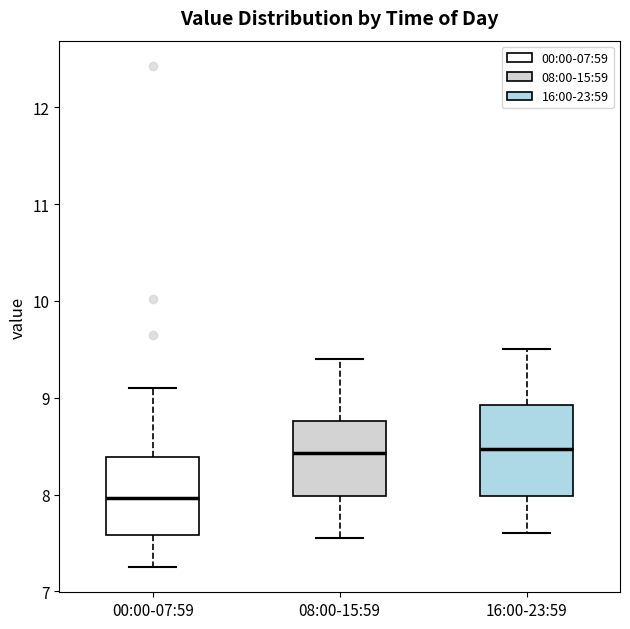

Reading left to right, read every box against the y-axis: the position of its median line, the range the box covers, and the ends of its whiskers. The values are not printed on the chart, so give them approximately, as read against the axis.

00:00-07:59: median 8.0, box 7.6 to 8.4, whiskers 7.3 to 9.1
08:00-15:59: median 8.4, box 8.0 to 8.8, whiskers 7.6 to 9.4
16:00-23:59: median 8.5, box 8.0 to 8.9, whiskers 7.6 to 9.5